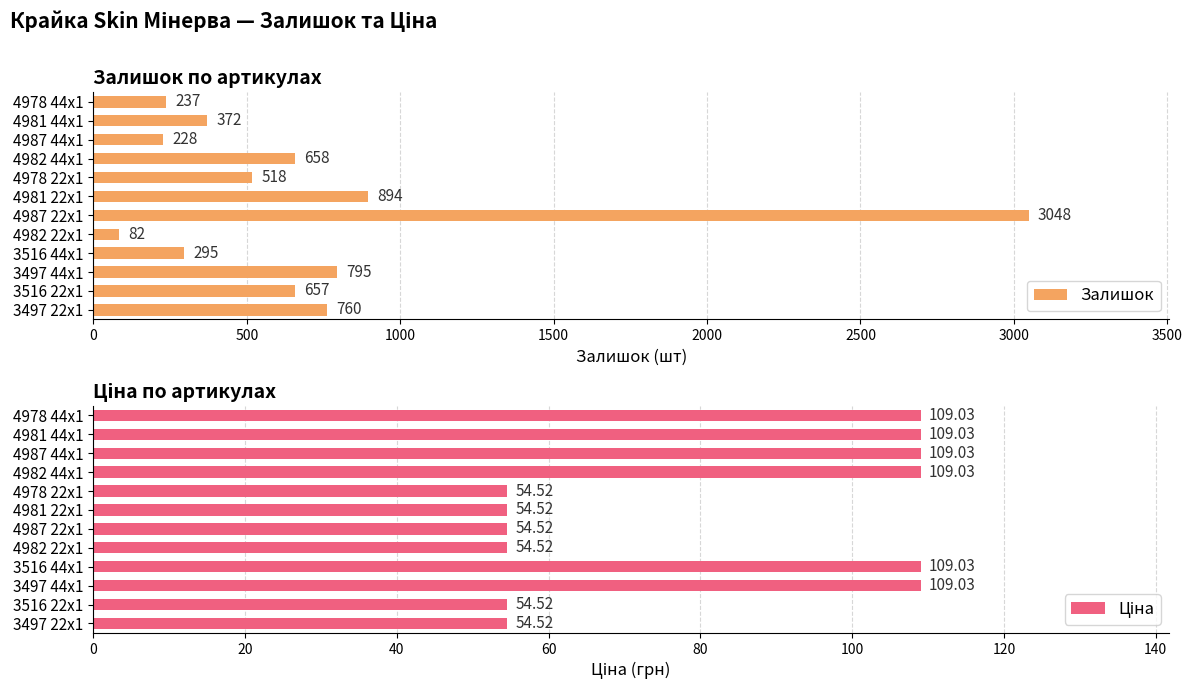

List the series in order of their peak value, lowest first.

Ціна, Залишок